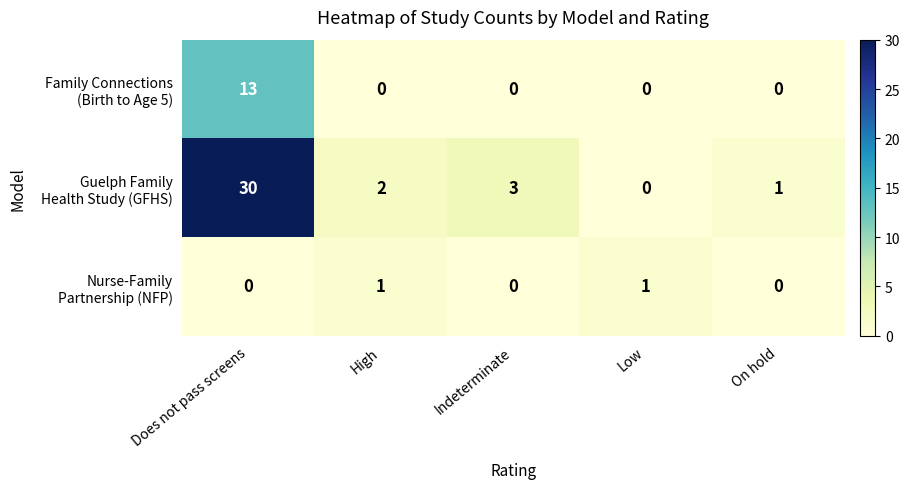

What is the total value across all series at Does not pass screens?

43